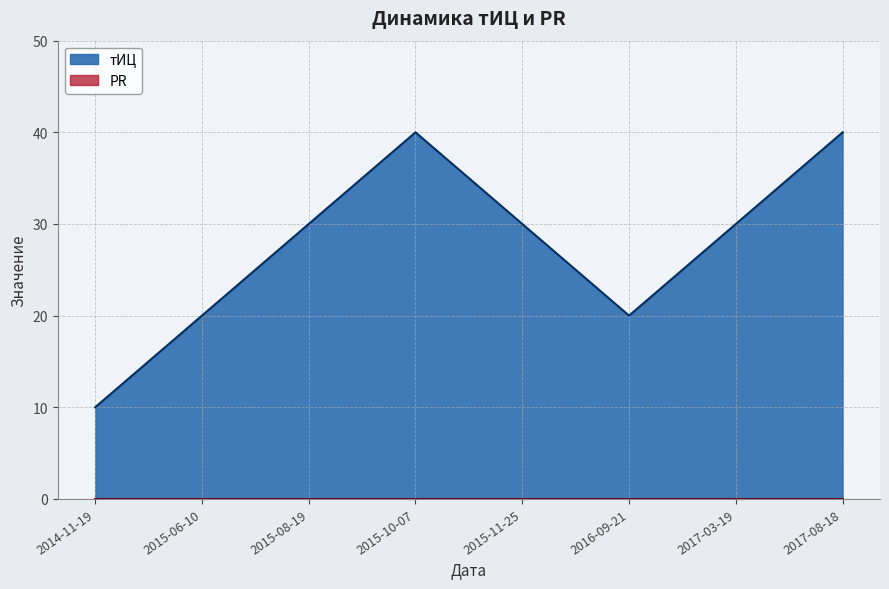

How many data points are less than 30?

3